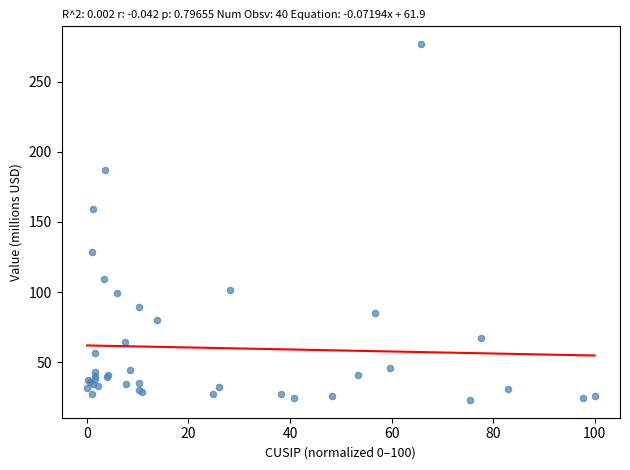

What Y value in the scatter plot is closest to 149?

158.9